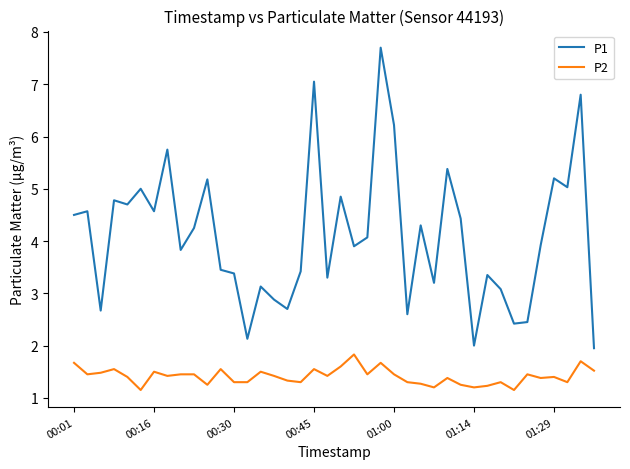

List the series in order of their overall mean, lowest first.

P2, P1